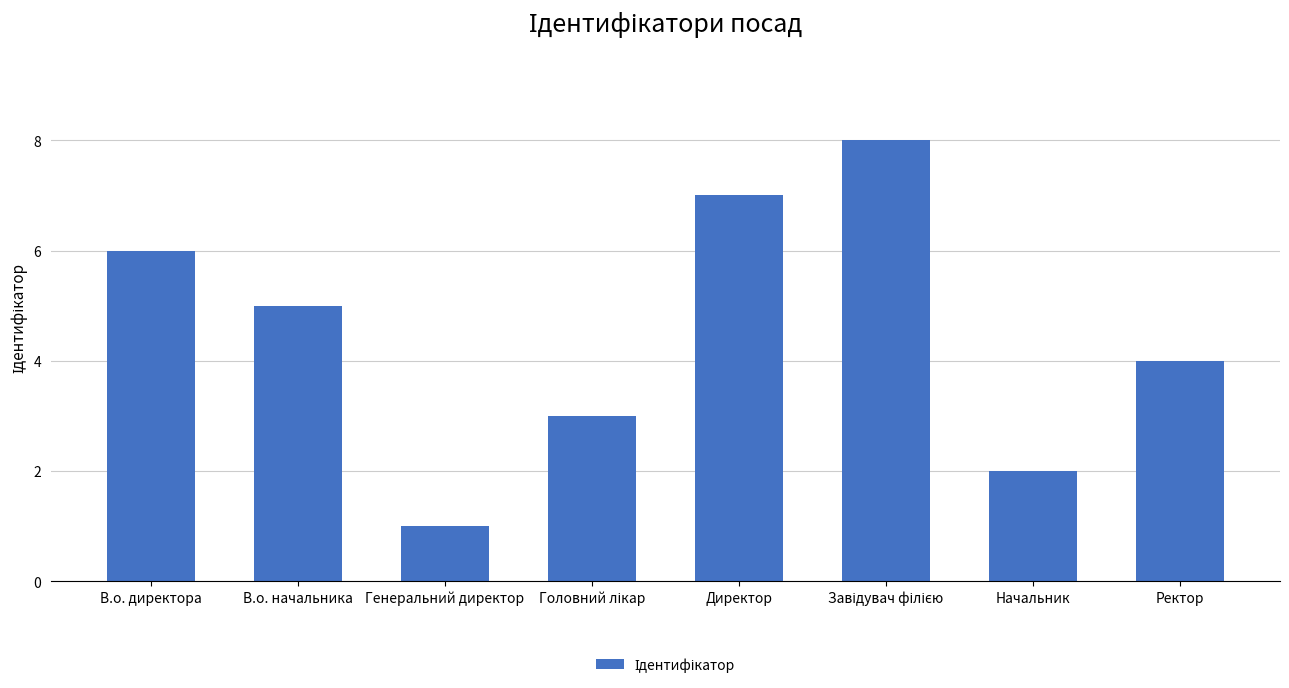

Reading left to right, list all the values displayed in this chart.

6	5	1	3	7	8	2	4